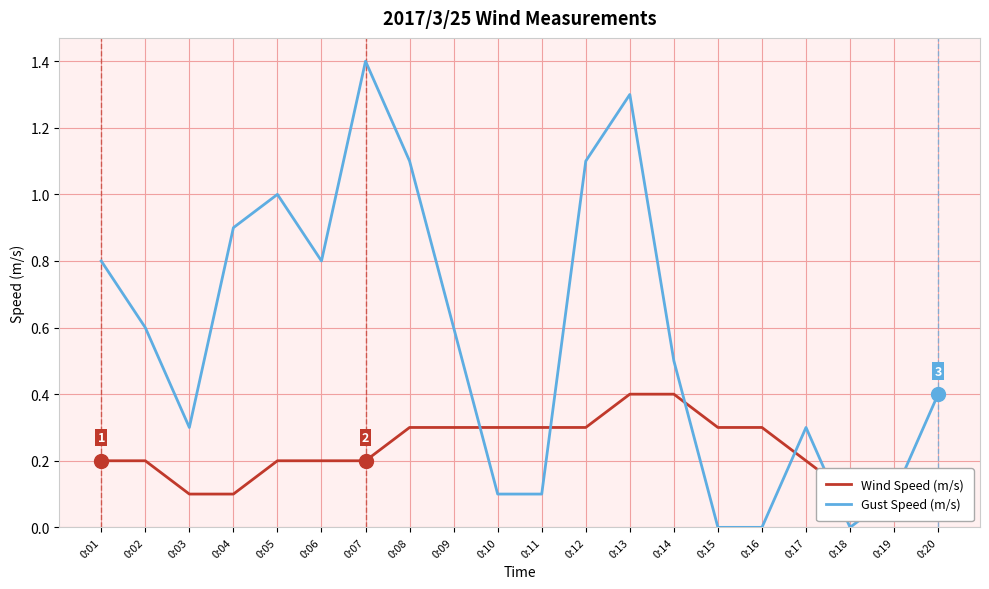

At which category does the chart reach its minimum across all series?

0:15